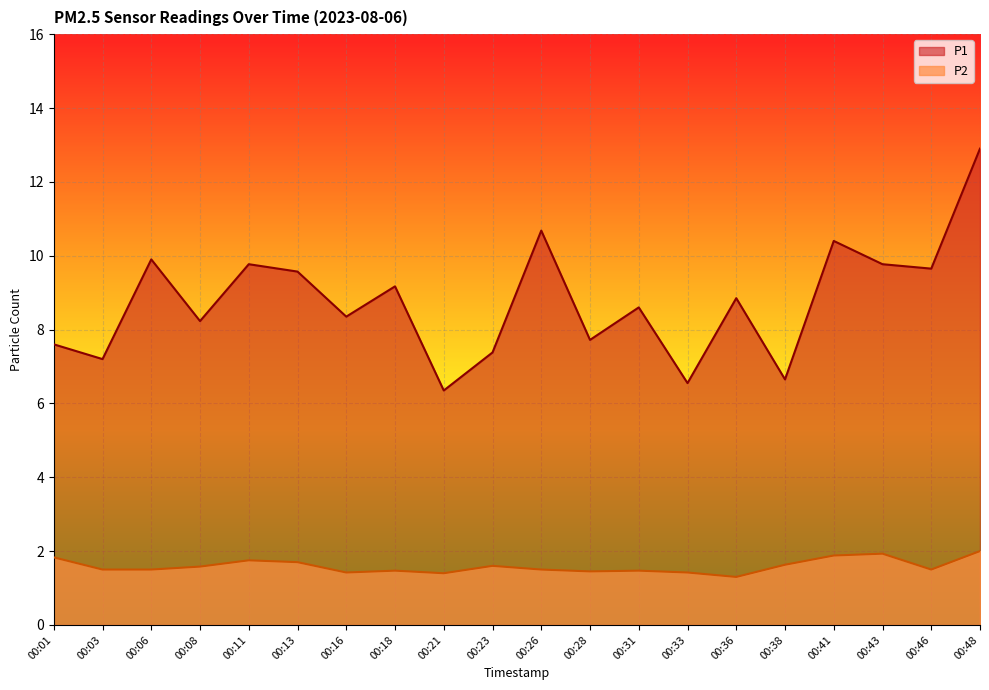

What are all the series names shown in the legend?

P1, P2